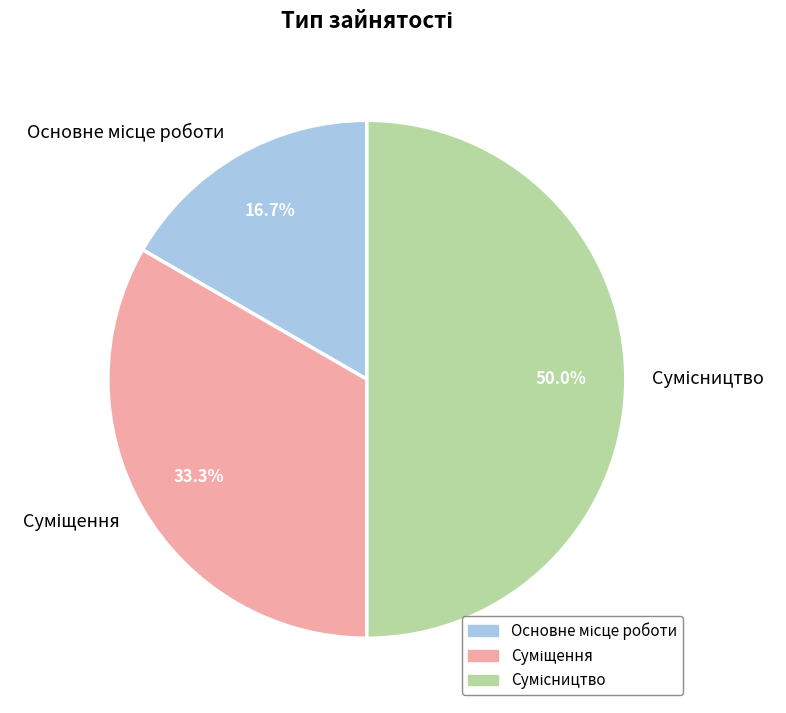

Count the number of slices in the pie.

3